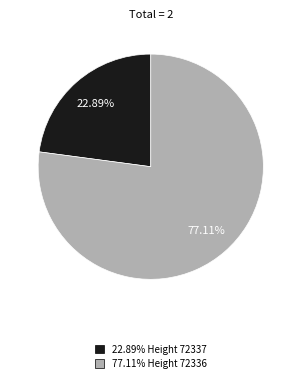

Is there any slice that represents more than half of the pie?

Yes